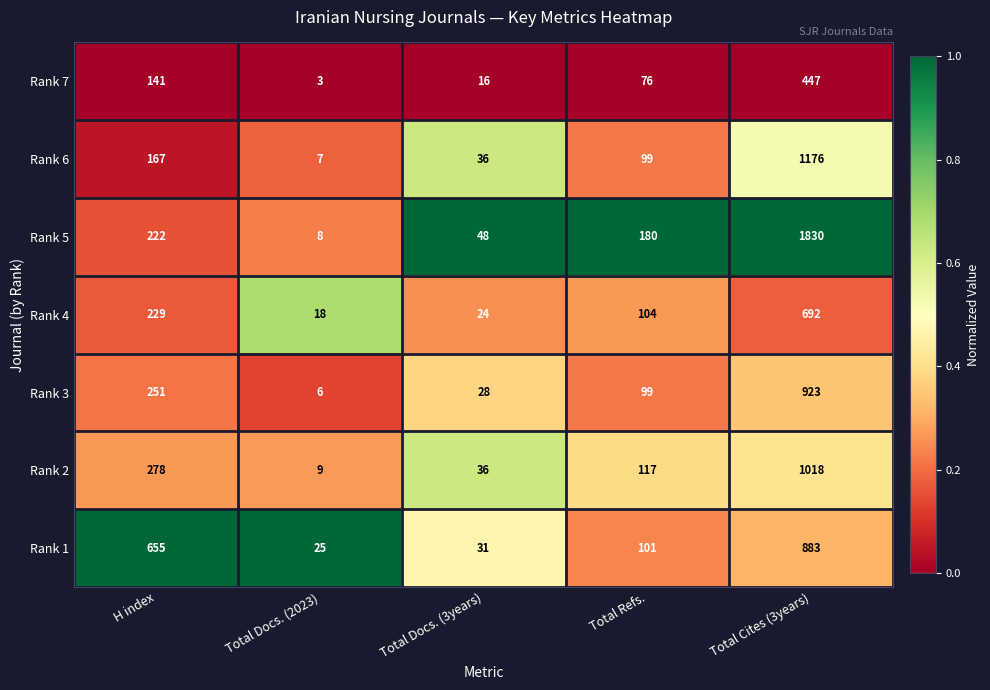

At which category is the sum across all series the highest?

Total Cites (3years)